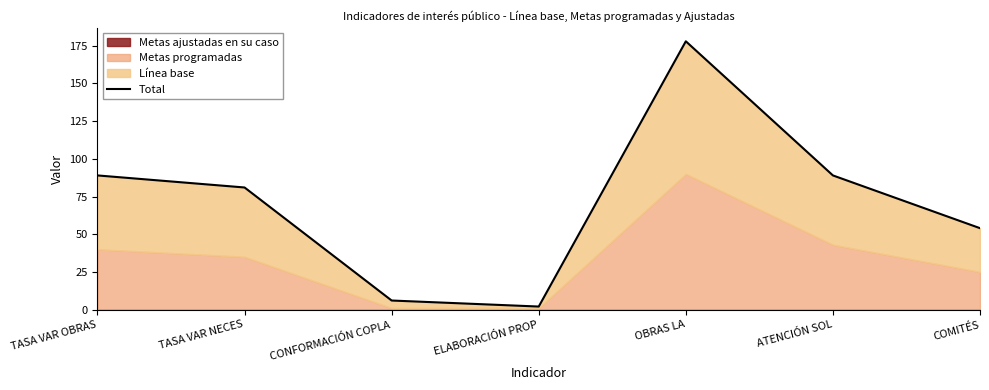

Reading right to left, list all the values displayed in this chart.

COMITÉS=54	ATENCIÓN SOL=89	OBRAS LA=178	ELABORACIÓN PROP=2	CONFORMACIÓN COPLA=6	TASA VAR NECES=81	TASA VAR OBRAS=89